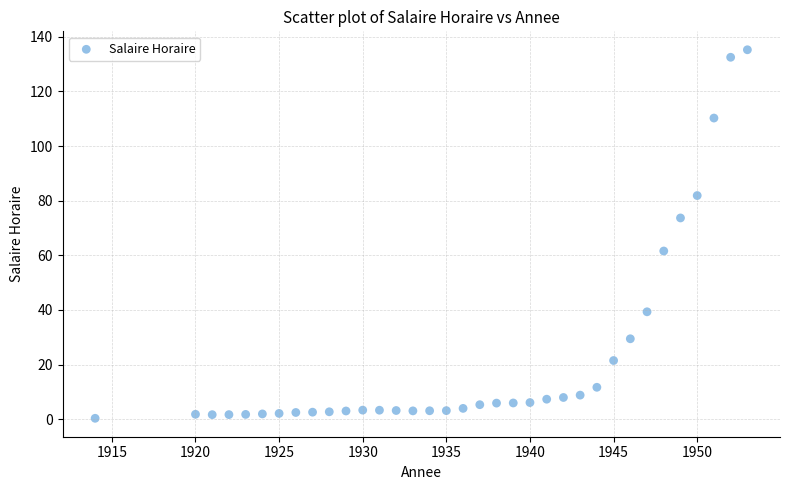

What is the range of Y values (max minus min)?

134.9